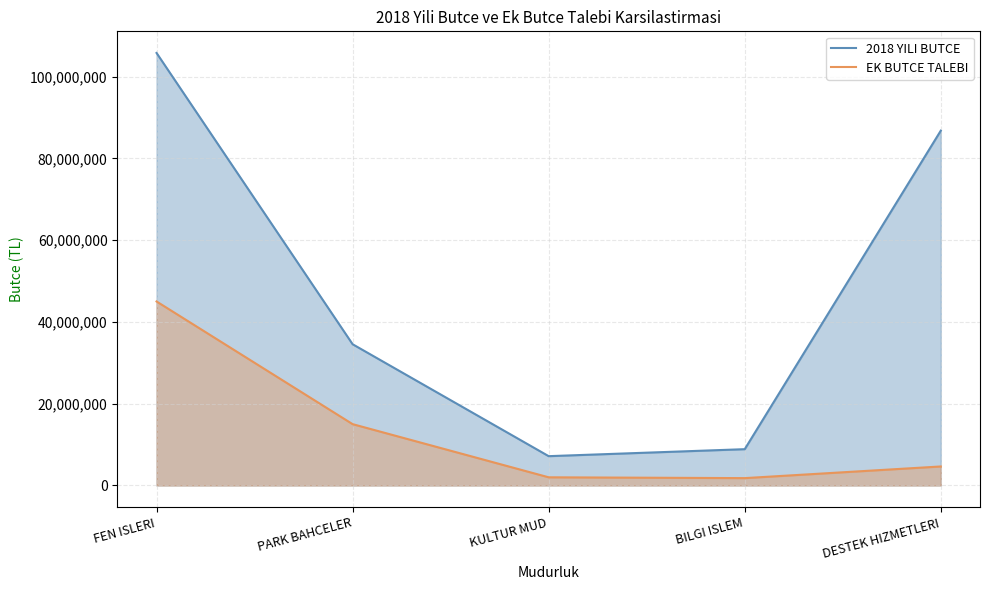

Where is EK BUTCE TALEBI nearest to the value 23400000?

PARK BAHCELER